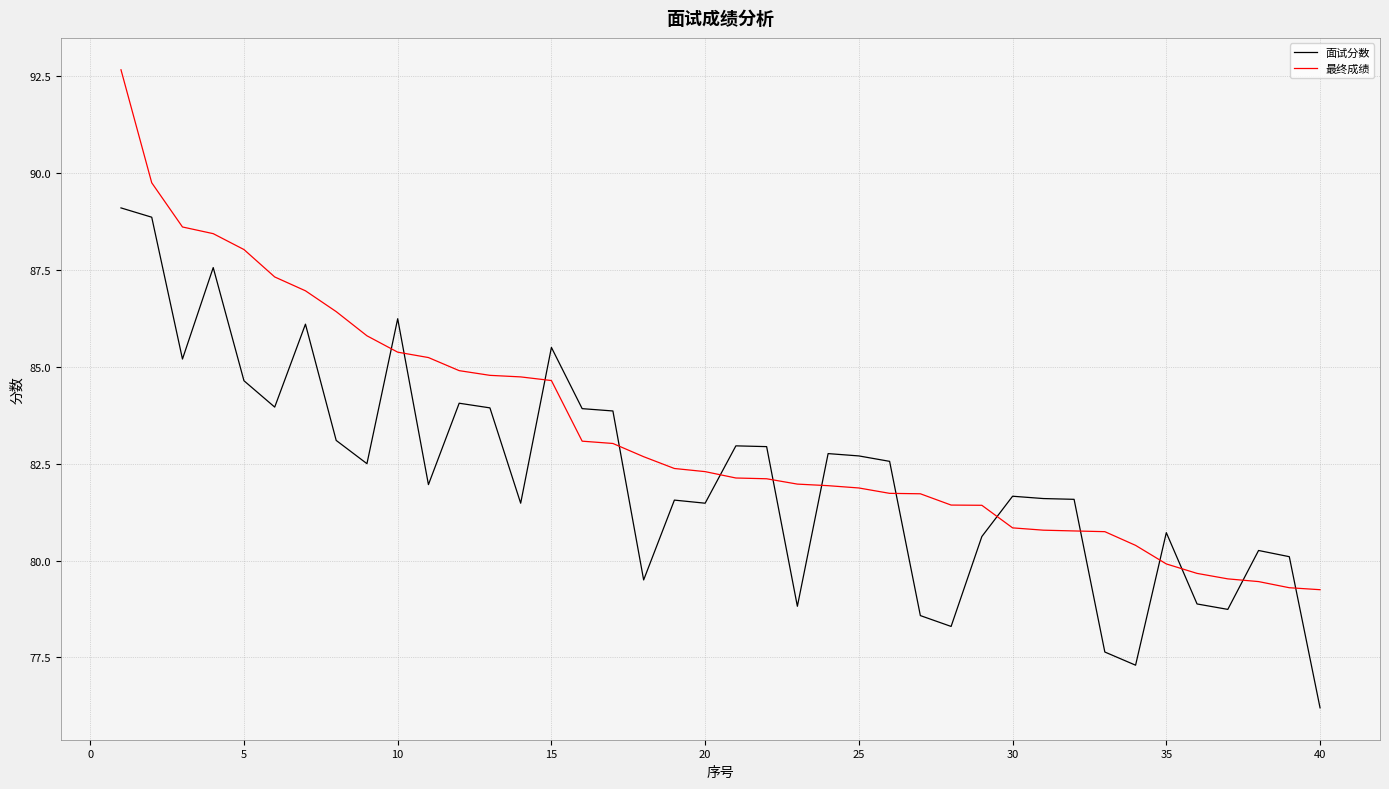

What is the difference between the maximum and second lowest values in the 面试分数 series?

11.8